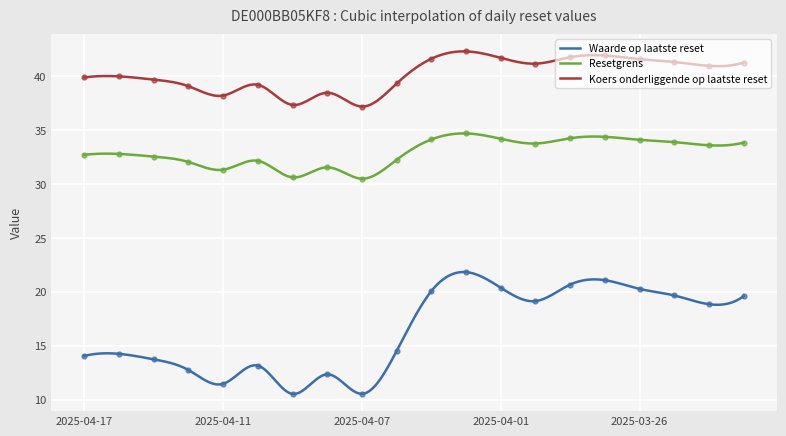

List the series in order of their peak value, lowest first.

Waarde op laatste reset, Resetgrens, Koers onderliggende op laatste reset